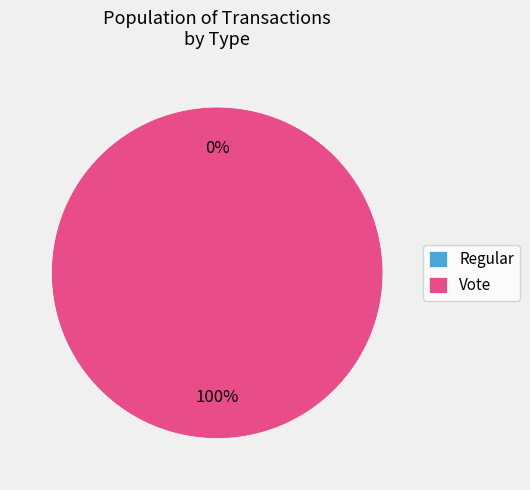

Is there any slice that represents more than half of the pie?

Yes